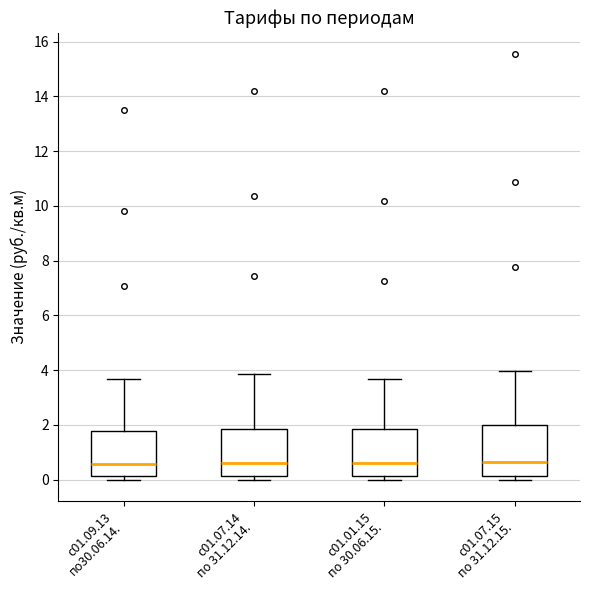

Reading left to right, transcribe this box plot: for each box, give where its median line is, the range the box spans, and where its two whiskers end, as read against the y-axis. The values are not printed on the chart, so give them approximately, as read against the axis.

с01.09.13 по30.06.14.: median 0.6, box 0.2 to 1.8, whiskers 0.0 to 3.6
с01.07.14 по 31.12.14.: median 0.6, box 0.2 to 1.8, whiskers 0.0 to 3.8
с01.01.15 по 30.06.15.: median 0.6, box 0.2 to 1.8, whiskers 0.0 to 3.6
с01.07.15 по 31.12.15.: median 0.6, box 0.2 to 2.0, whiskers 0.0 to 4.0